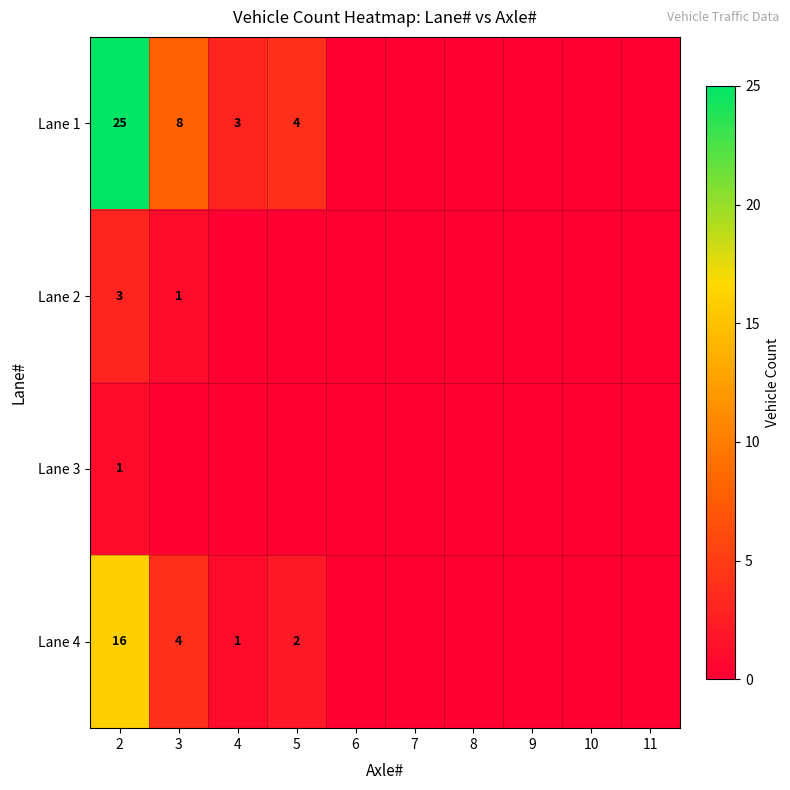

The value of Lane 4 at 5 is 1. True or false?

False